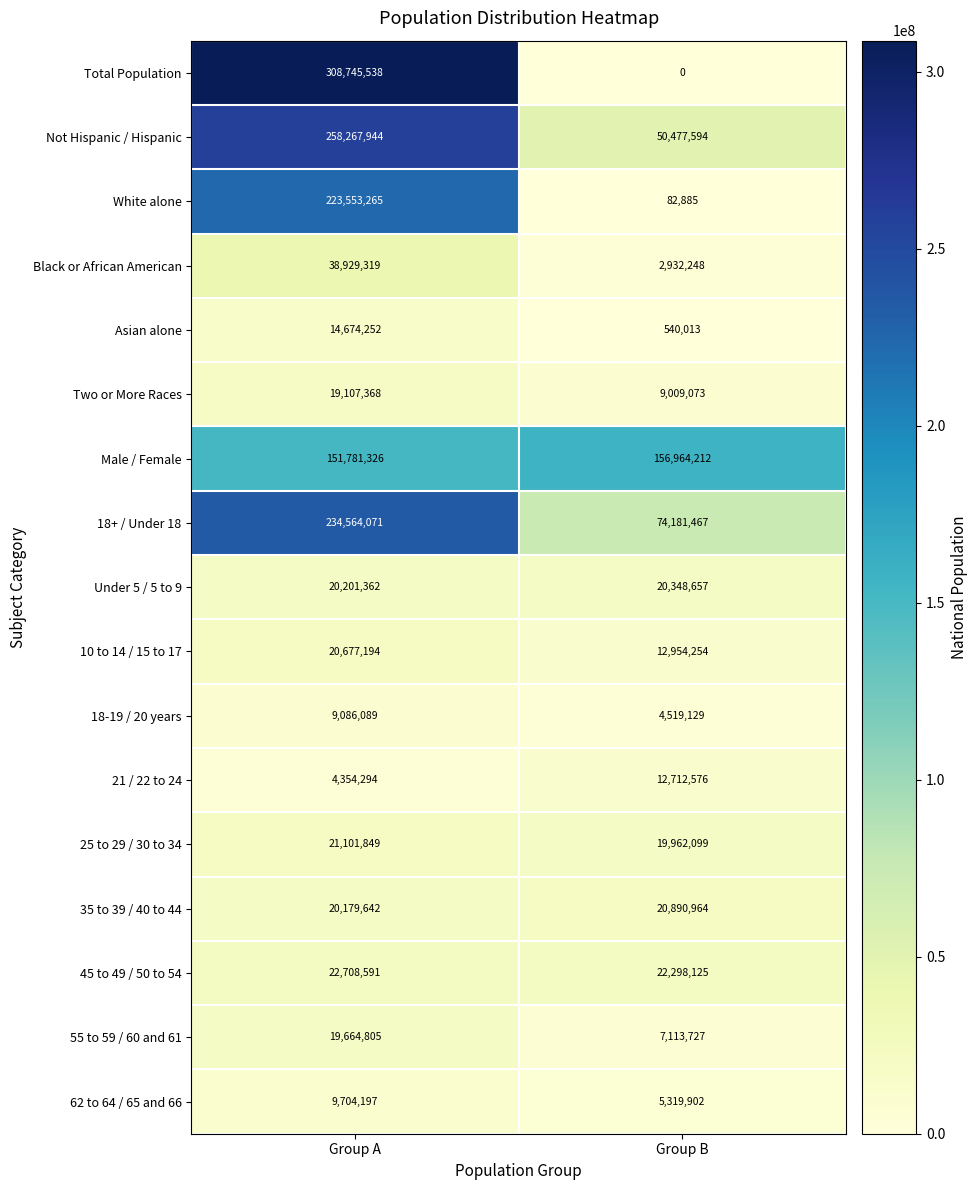

The value of 62 to 64 / 65 and 66 at Group B is 5319902. True or false?

True